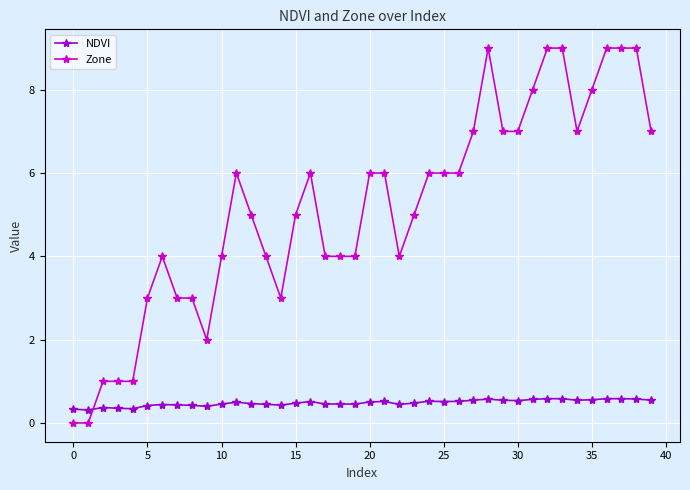

True or false: NDVI and Zone intersect in this chart.

True